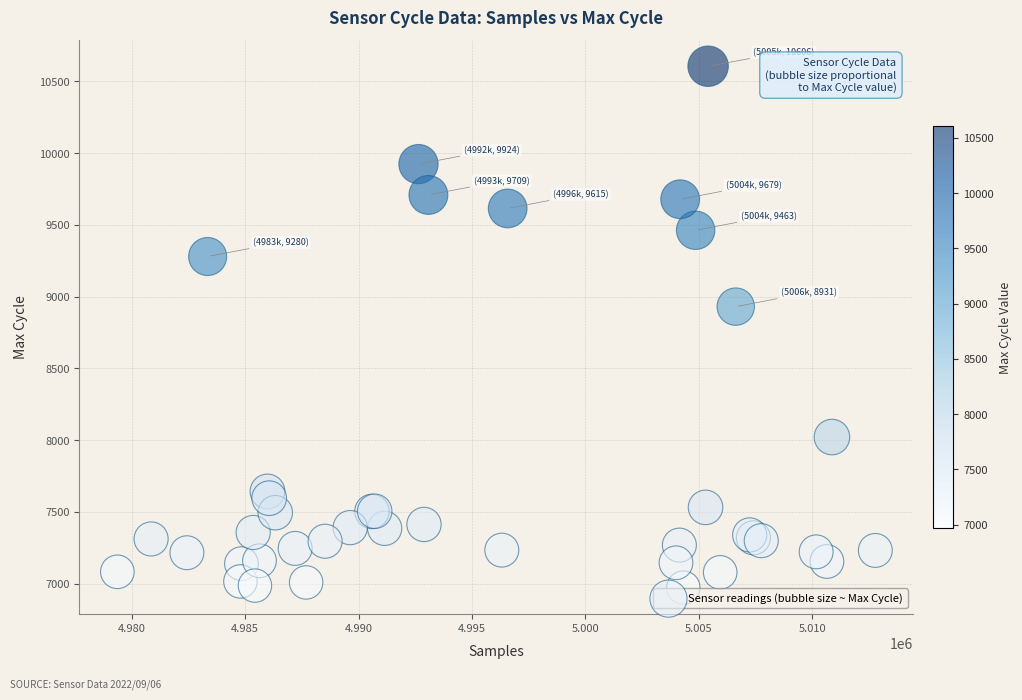

What Y value in the scatter plot is closest to 8789?

8931